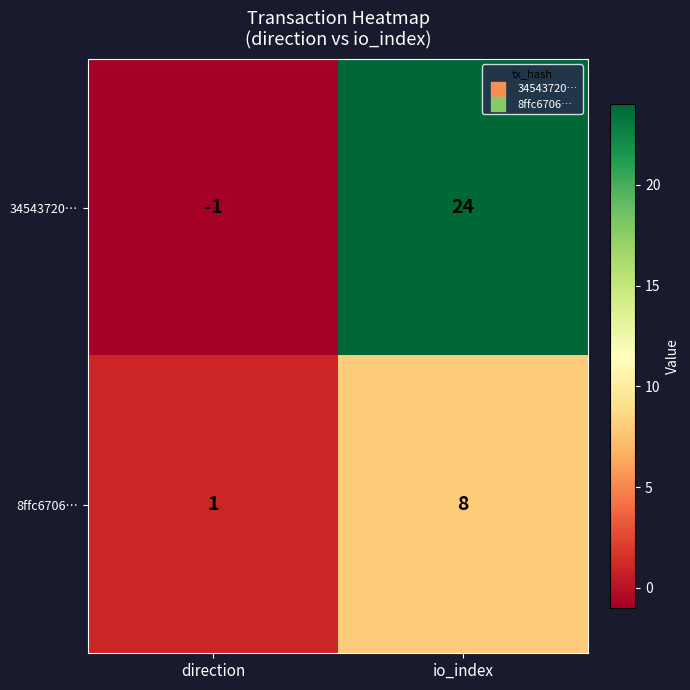

What is the difference between the highest and lowest values at direction?

2